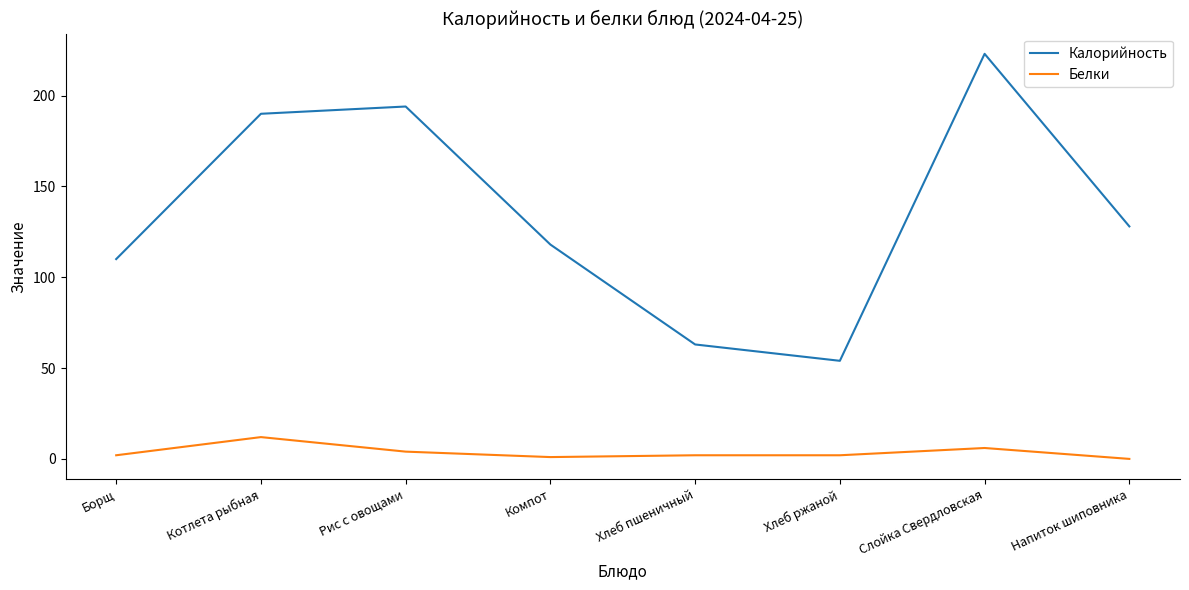

Which series has the largest total across all categories?

Калорийность